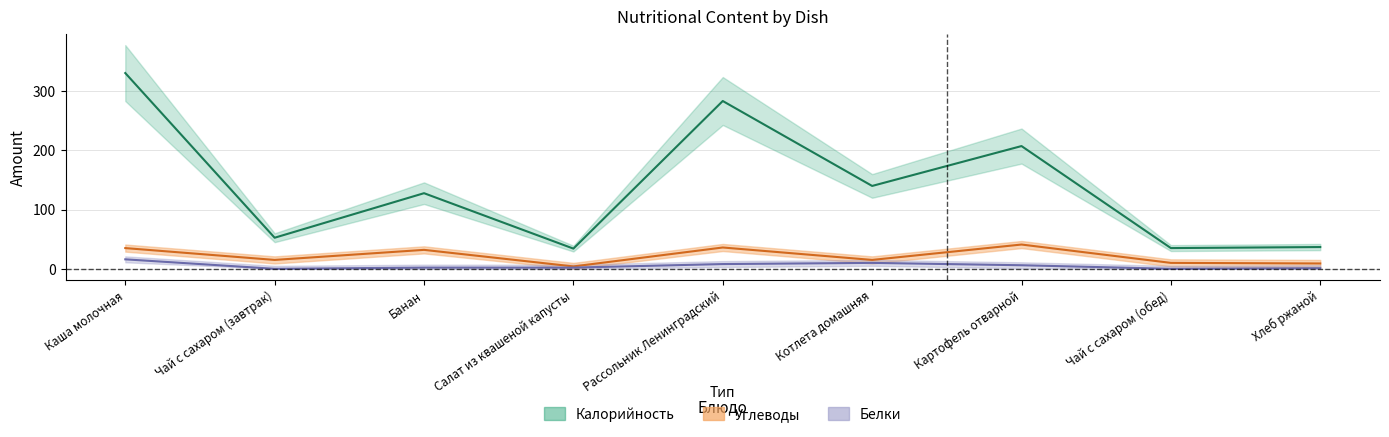

What is the sum of the Углеводы values at Картофель отварной and Котлета домашняя?

56.0